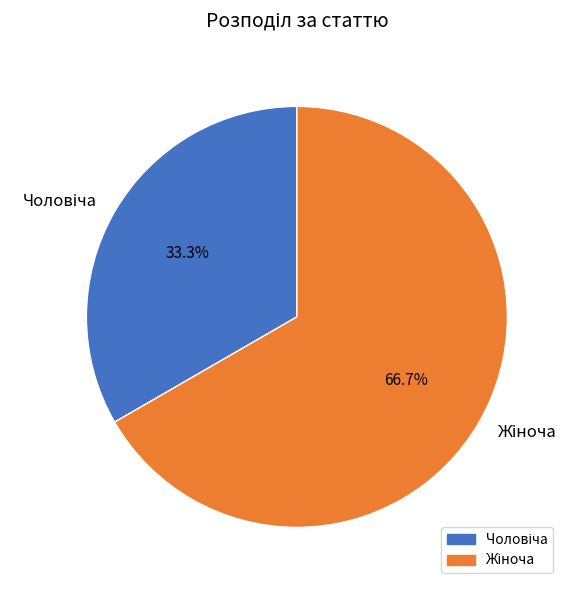

Is there any slice that represents more than half of the pie?

Yes